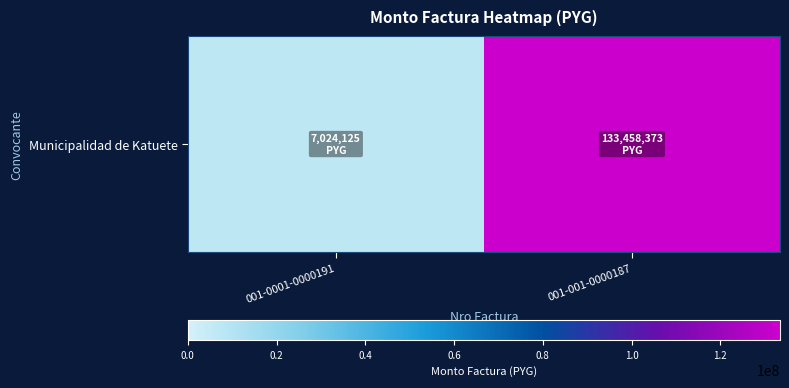

What is the ratio of the value at 001-001-0000187 to the value at 001-0001-0000191?

19.0